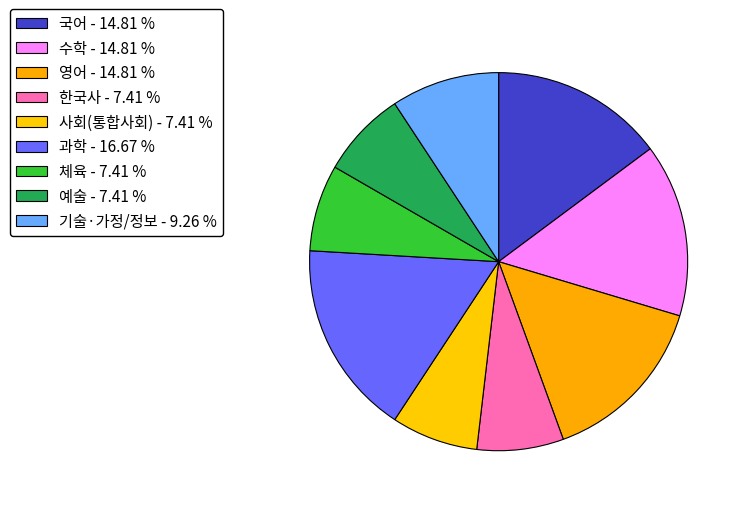

Count the number of slices in the pie.

9